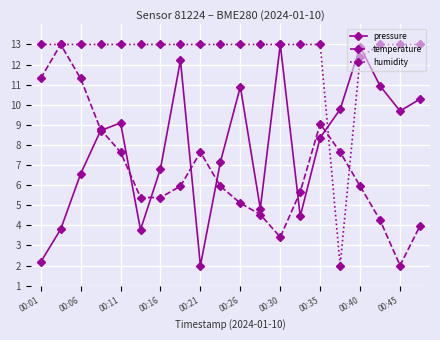

What is the value of the humidity point at the 20th from the left?

13.0